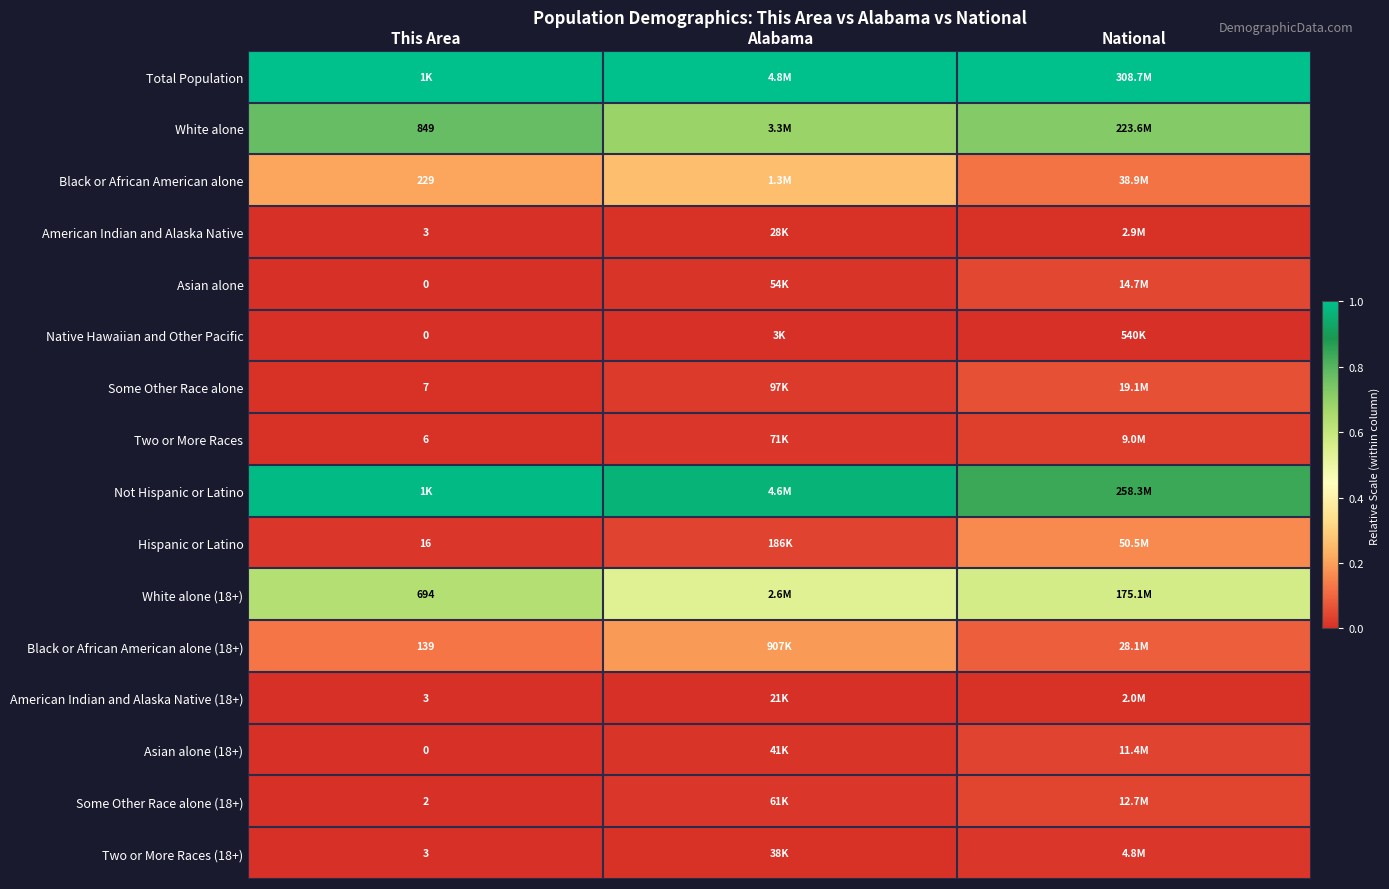

Count the number of categories in the chart.

3